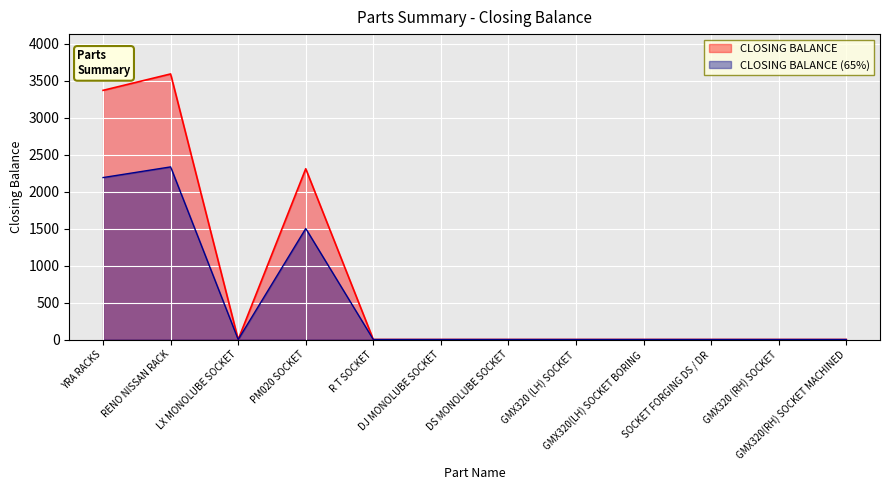

List the labels in order of value, largest first.

RENO NISSAN RACK, YRA RACKS, PM020 SOCKET, LX MONOLUBE SOCKET, R T SOCKET, DJ MONOLUBE SOCKET, DS MONOLUBE SOCKET, GMX320 (LH) SOCKET, GMX320(LH) SOCKET BORING, SOCKET FORGING DS / DR, GMX320 (RH) SOCKET, GMX320(RH) SOCKET MACHINED